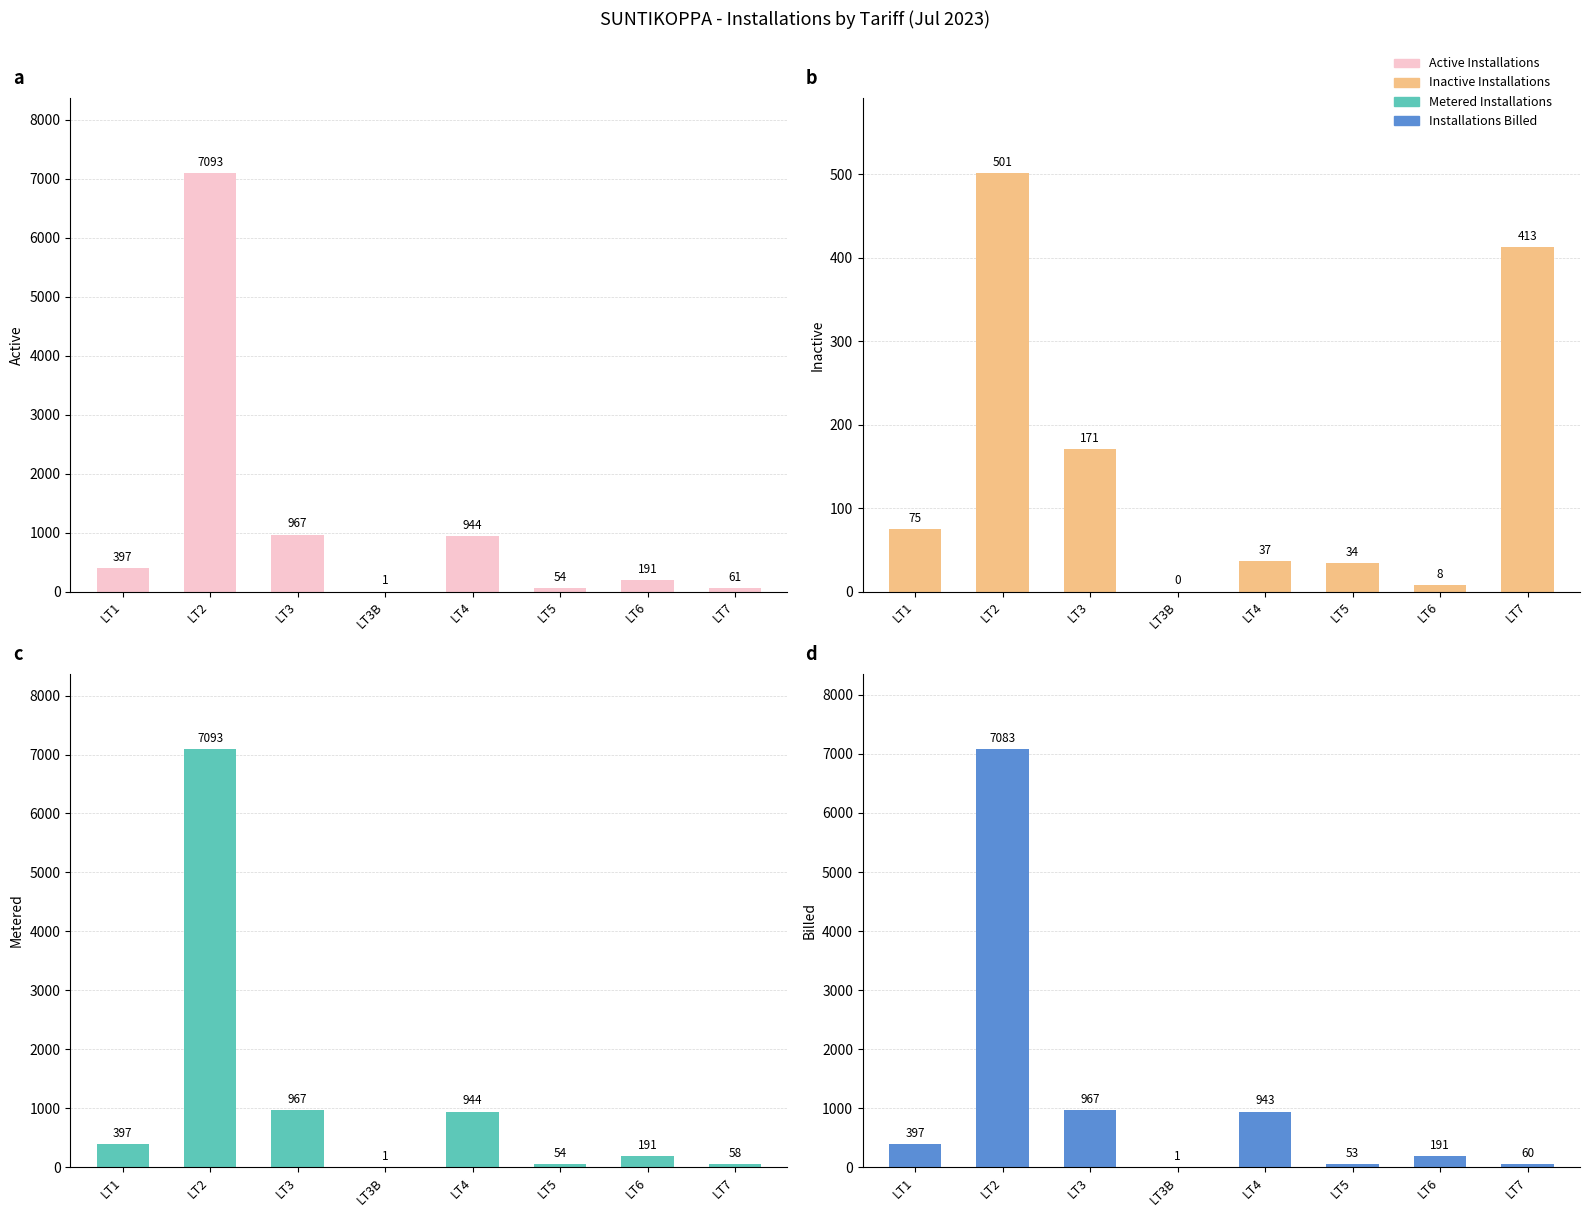

What is the difference between the second highest and second lowest values in the Inactive Installations series?

405